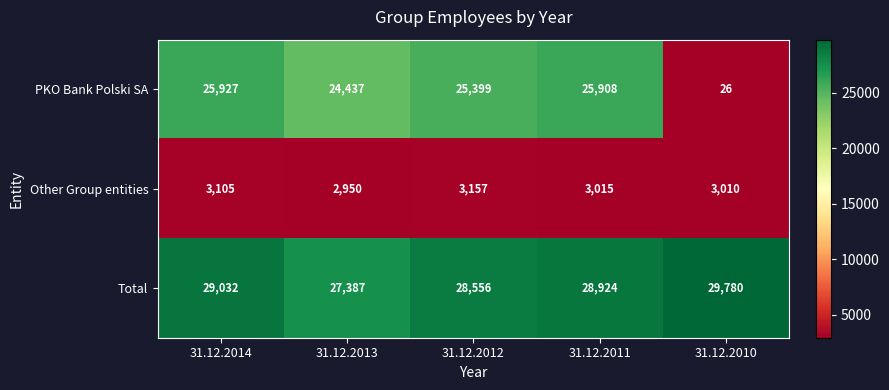

Reading left to right, what are all the values shown in this chart?

PKO Bank Polski SA: 31.12.2014=25927	31.12.2013=24437	31.12.2012=25399	31.12.2011=25908	31.12.2010=26
Other Group entities: 31.12.2014=3105	31.12.2013=2950	31.12.2012=3157	31.12.2011=3015	31.12.2010=3010
Total: 31.12.2014=29032	31.12.2013=27387	31.12.2012=28556	31.12.2011=28924	31.12.2010=29780